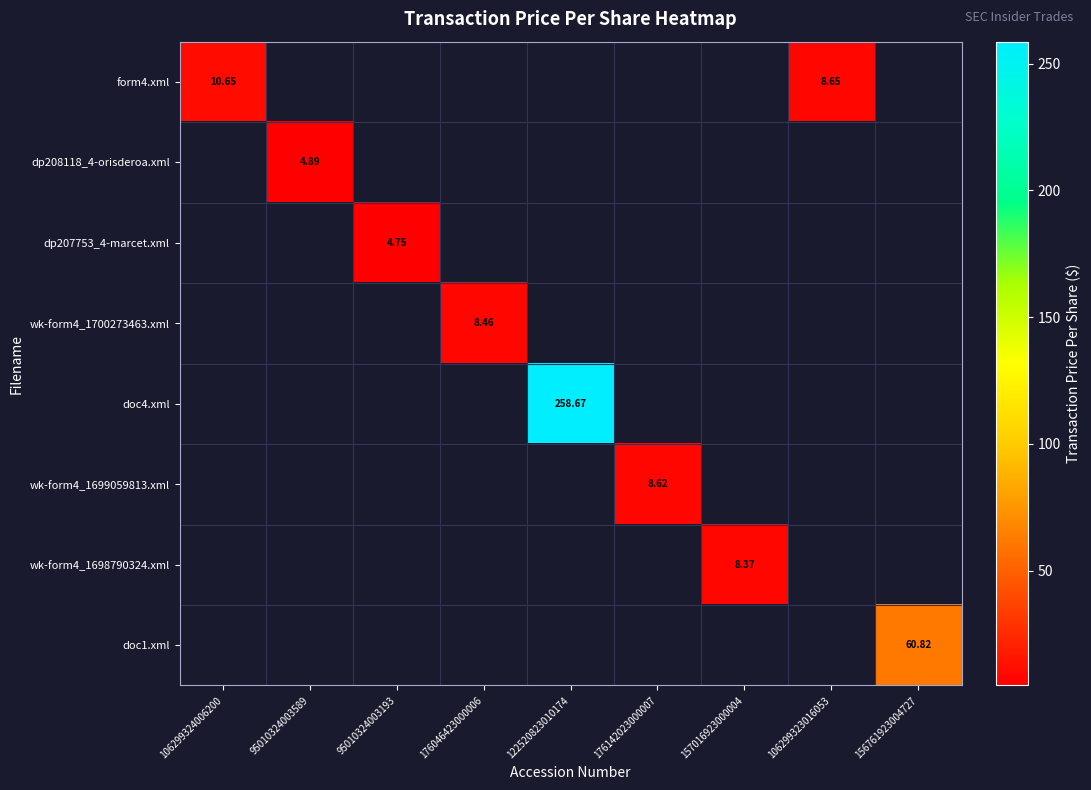

Which has a higher value, 95010324003589 or 122520823010174?

122520823010174